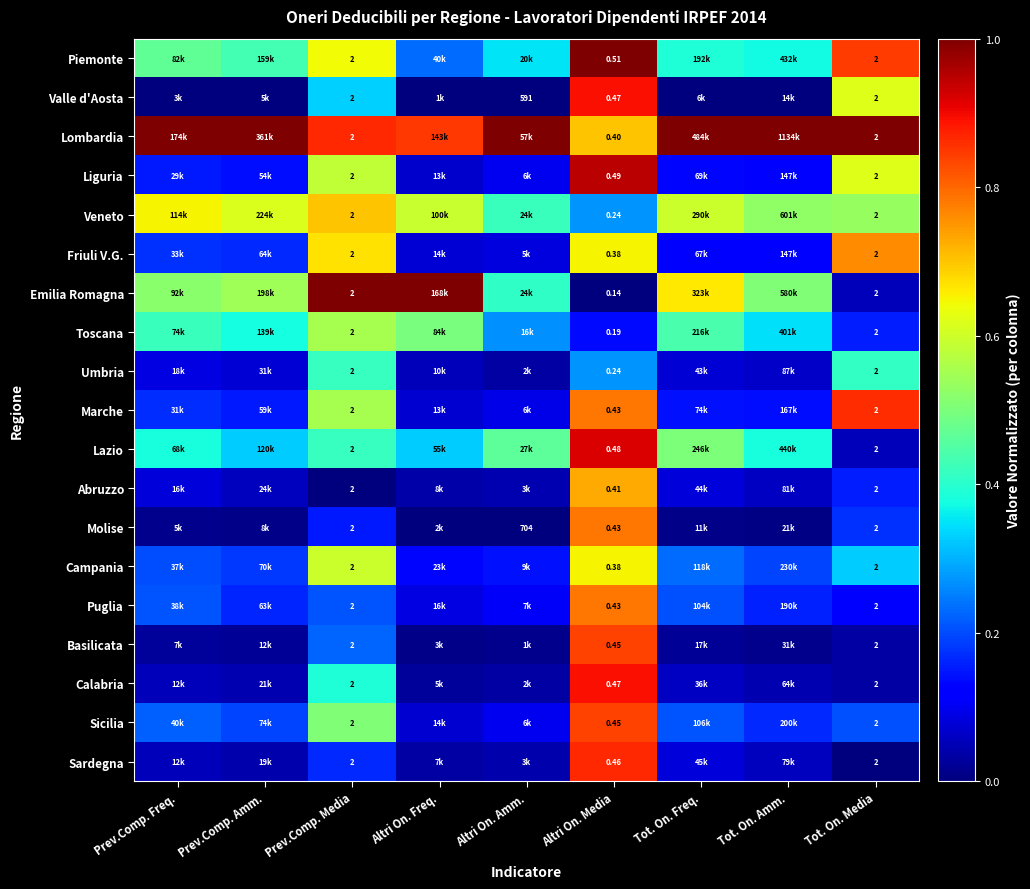

At Prev.Comp. Freq., list the series in order from largest to smallest.

Lombardia, Veneto, Emilia Romagna, Piemonte, Toscana, Lazio, Sicilia, Puglia, Campania, Friuli V.G., Marche, Liguria, Umbria, Abruzzo, Calabria, Sardegna, Basilicata, Molise, Valle d'Aosta